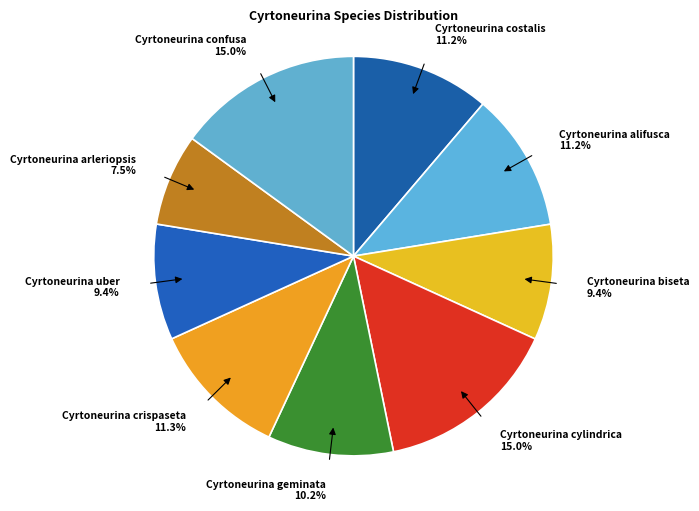

What percentage is the Cyrtoneurina confusa slice, to the nearest percent?

15%